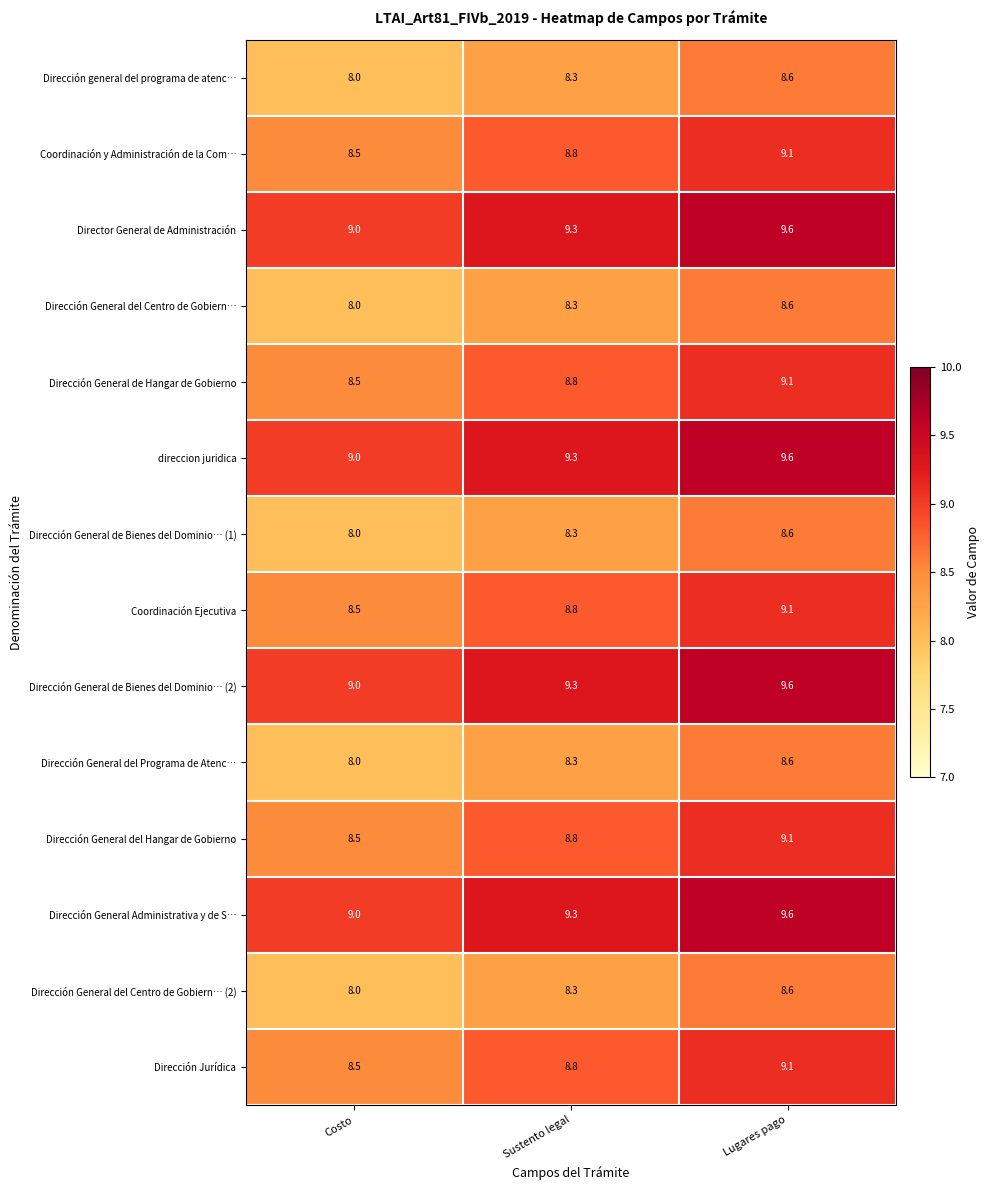

At which label does direccion juridica reach its minimum?

Costo